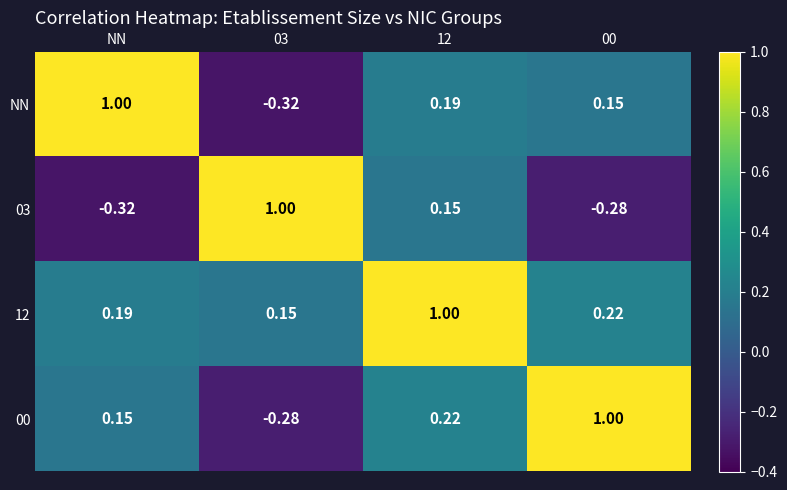

How many categories are shown in the chart?

4